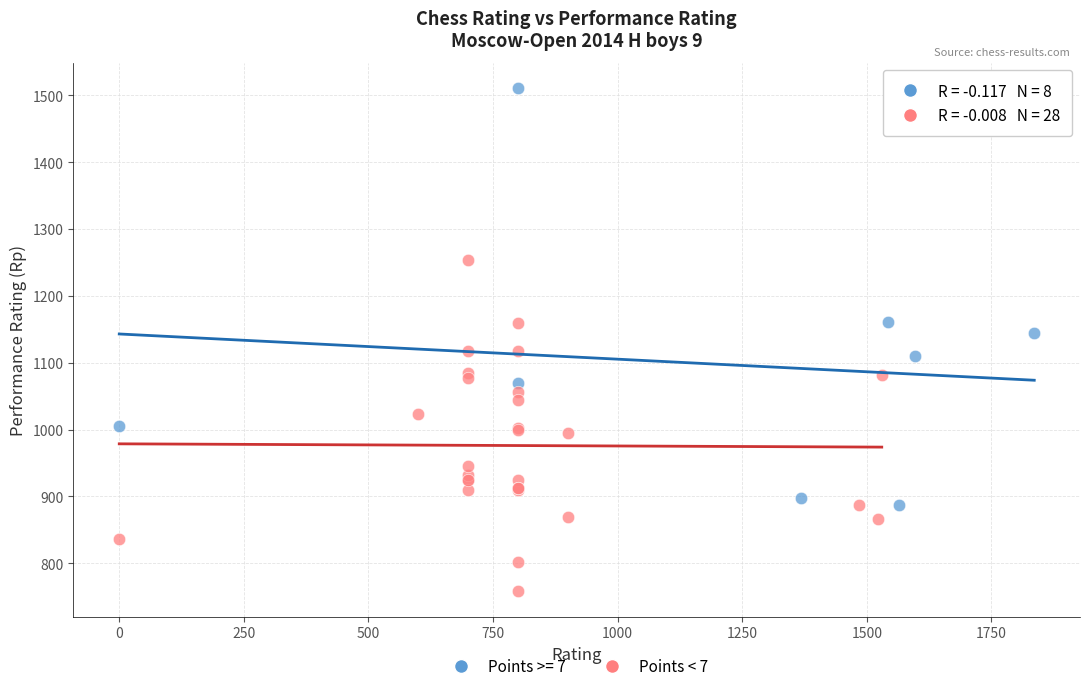

Which series contains the highest Y value?

Points >= 7